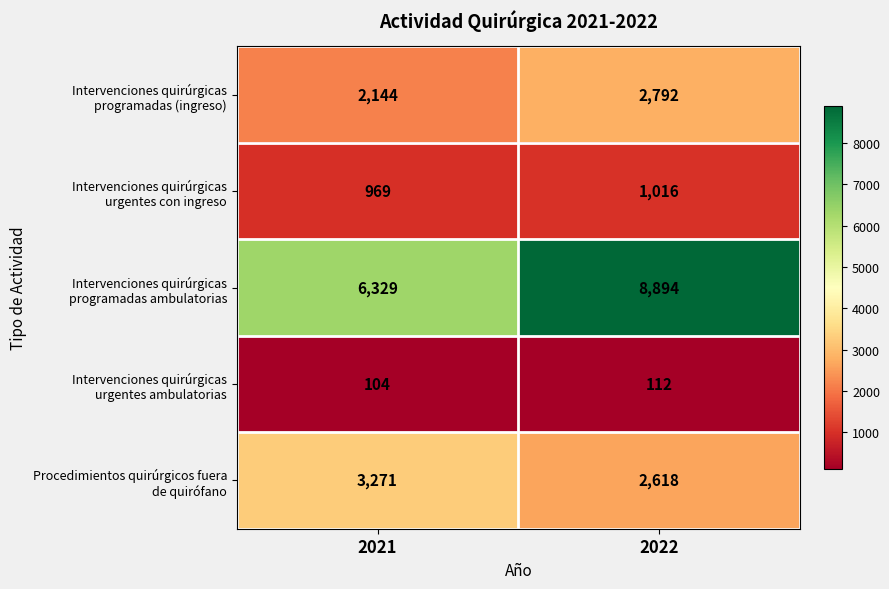

What is the total value across all series at 2022?

15432